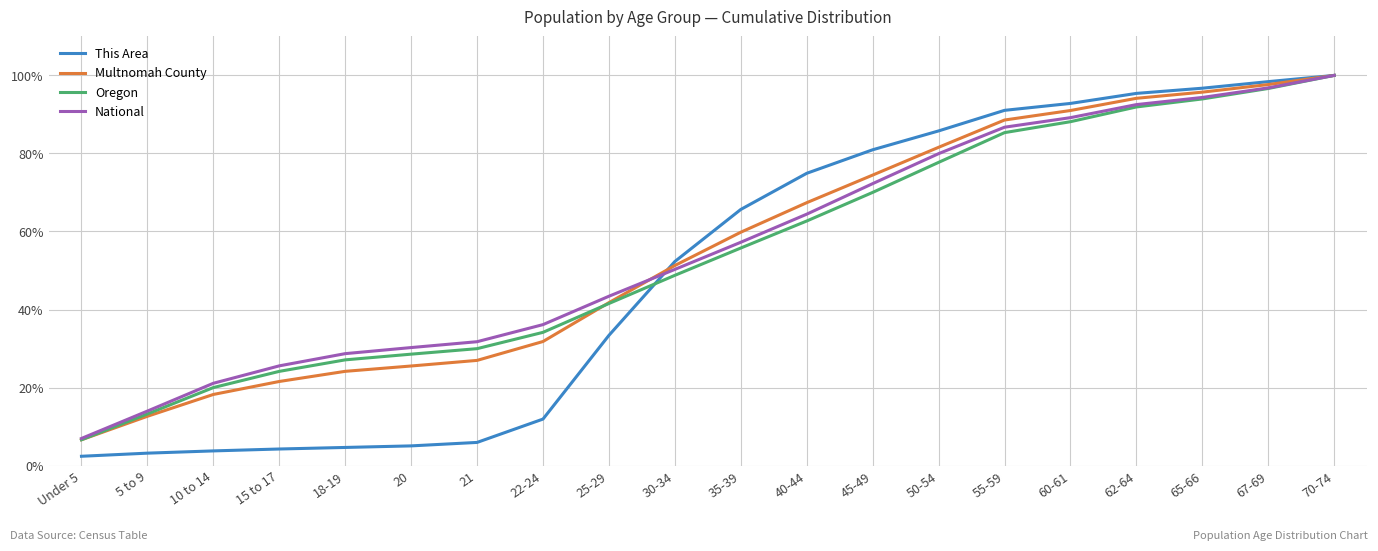

Which series changed the most between 60-61 and 65-66?

Oregon